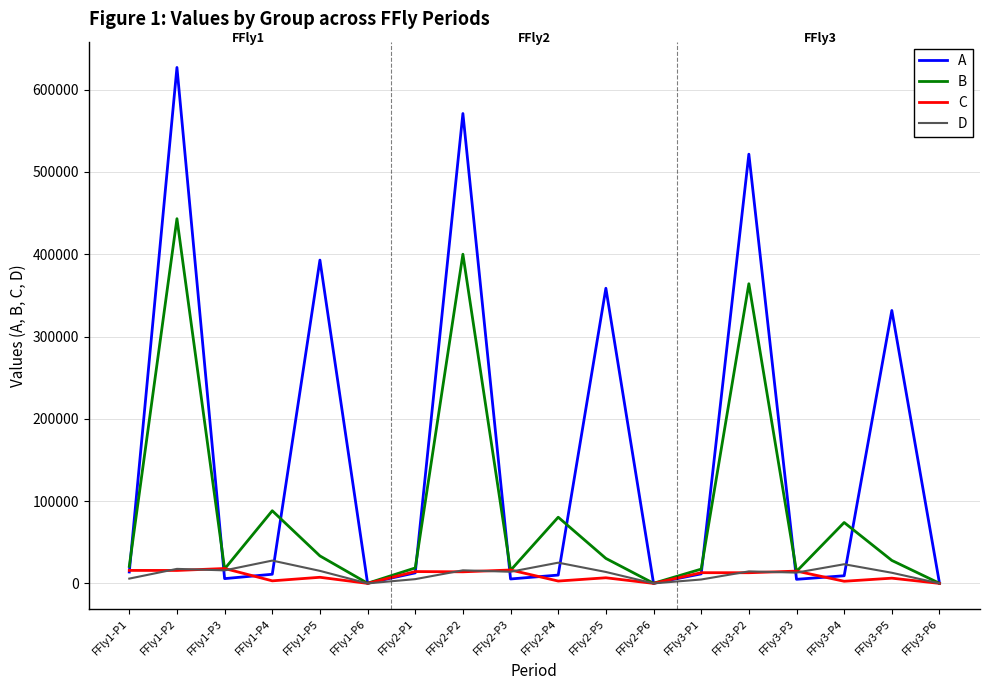

The value of B at FFly3-P1 is 17368.0. True or false?

True